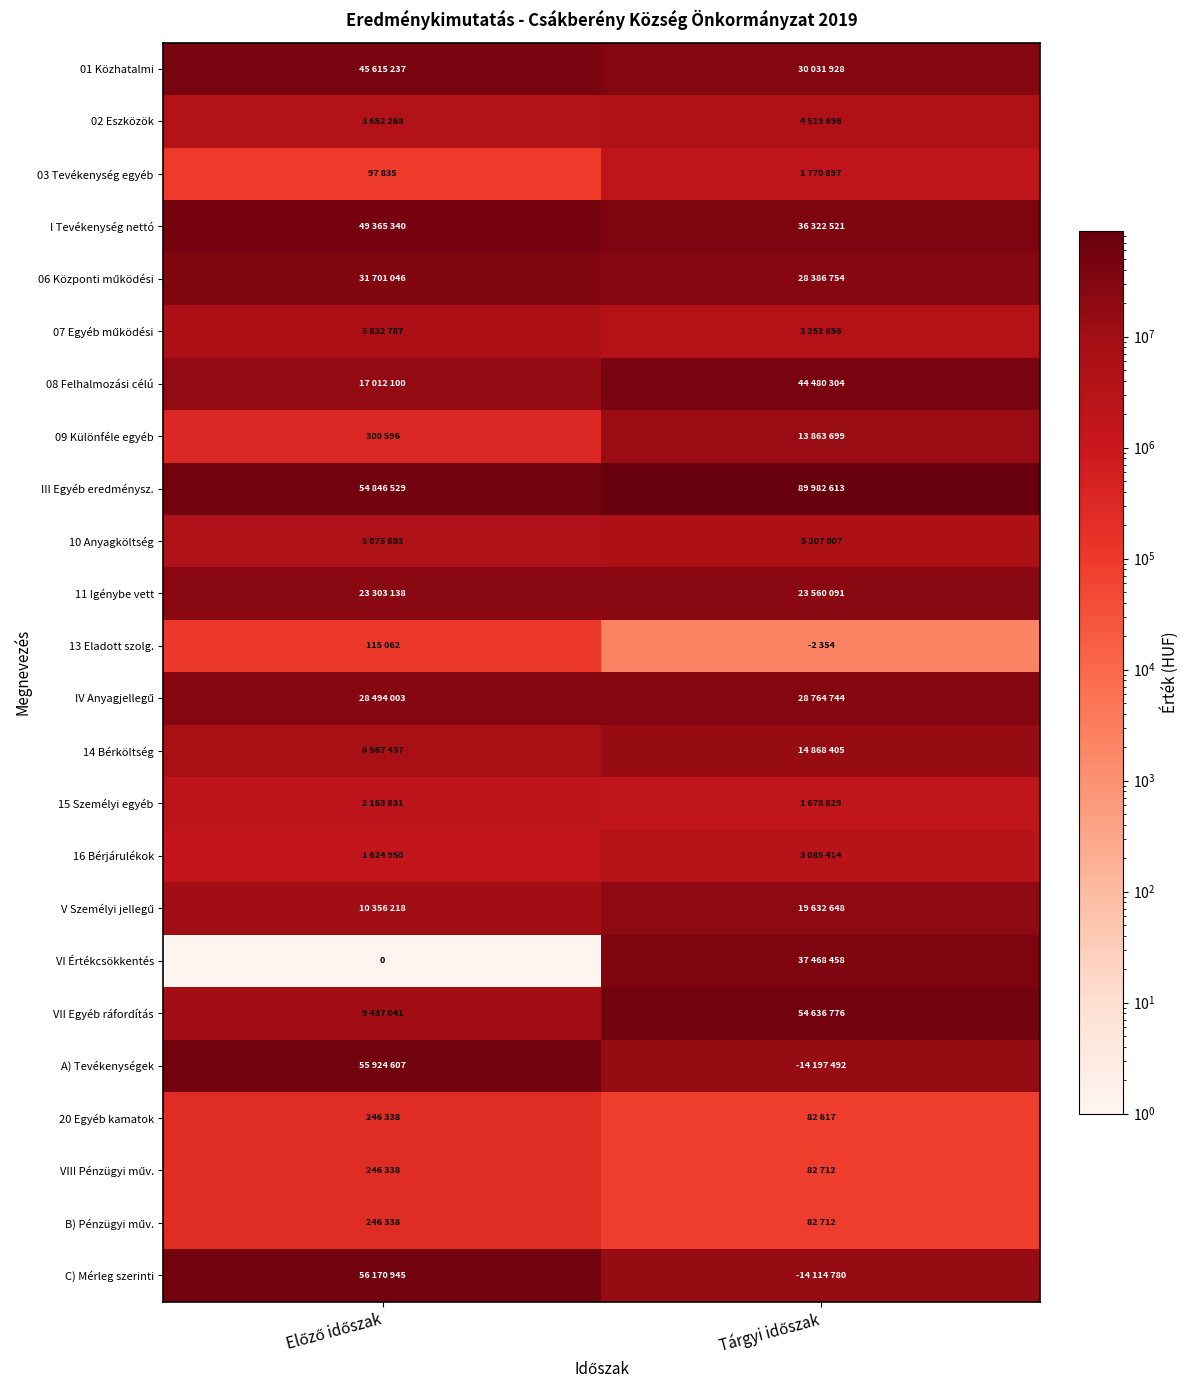

Which series has the largest total across all categories?

III Egyéb eredménysz.